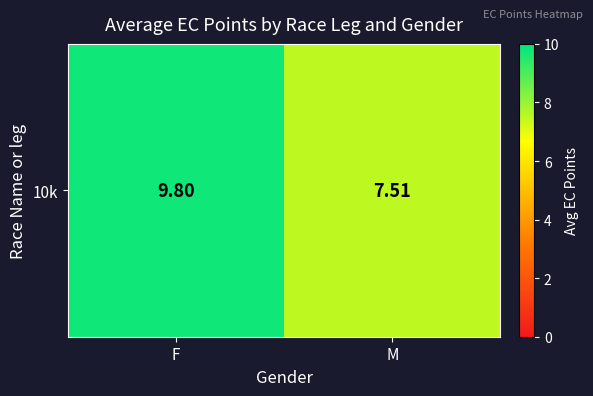

Rank the categories by value from highest to lowest.

F, M